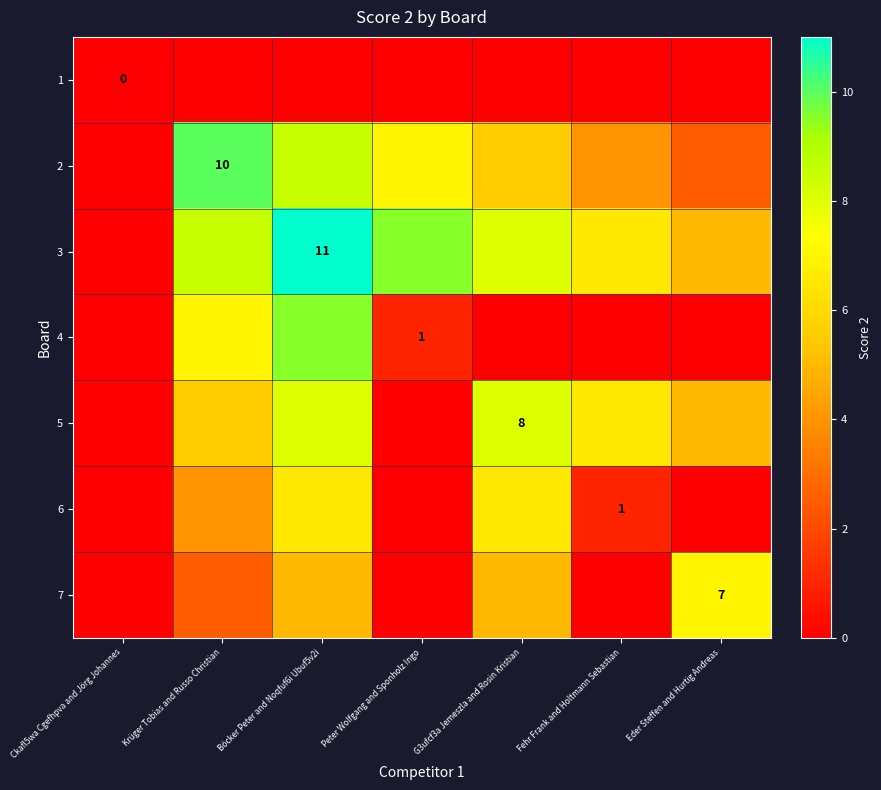

The value of 2 at Böcker Peter and Noqfuf6i Ubuf5v2i is 5.2. True or false?

False